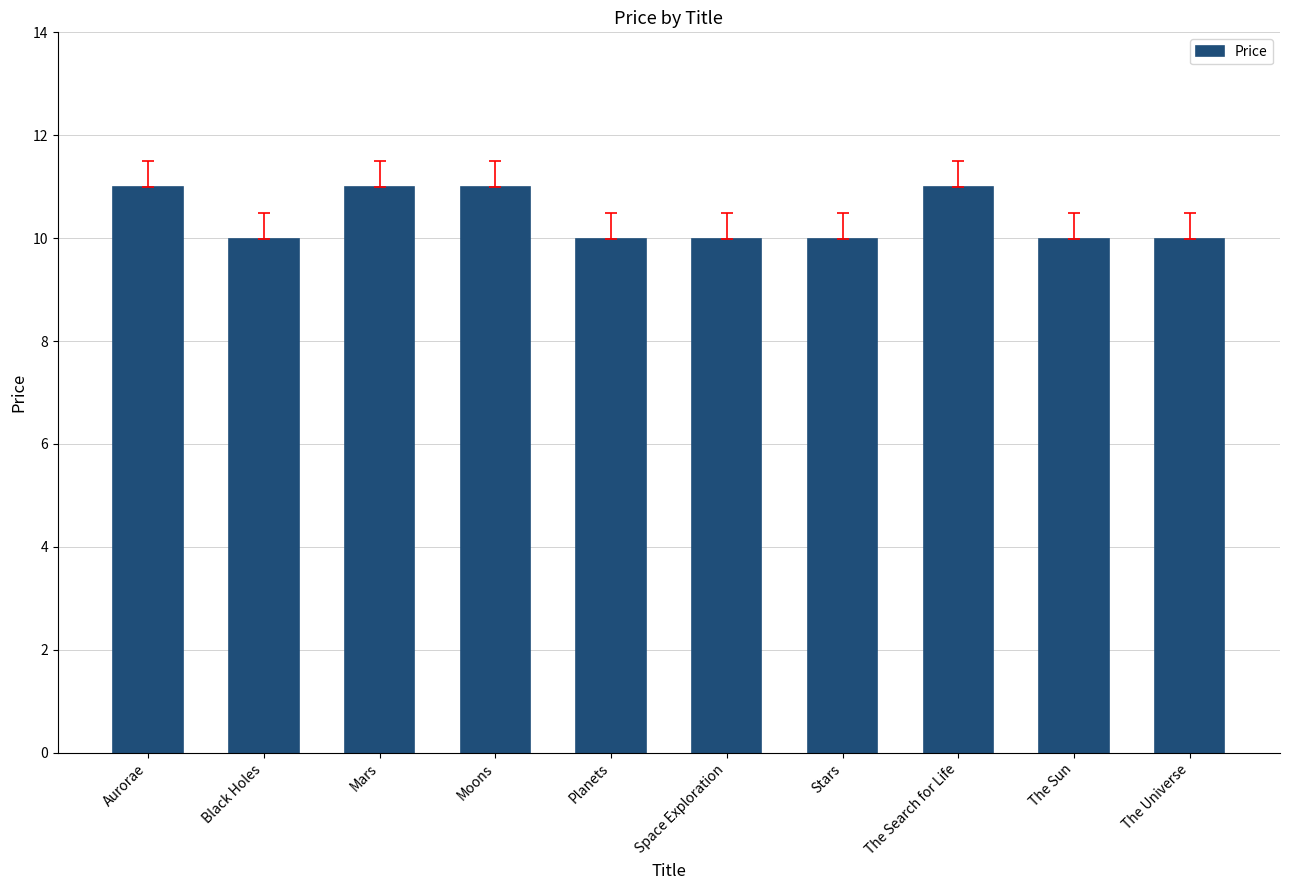

What is the average value?

10.4